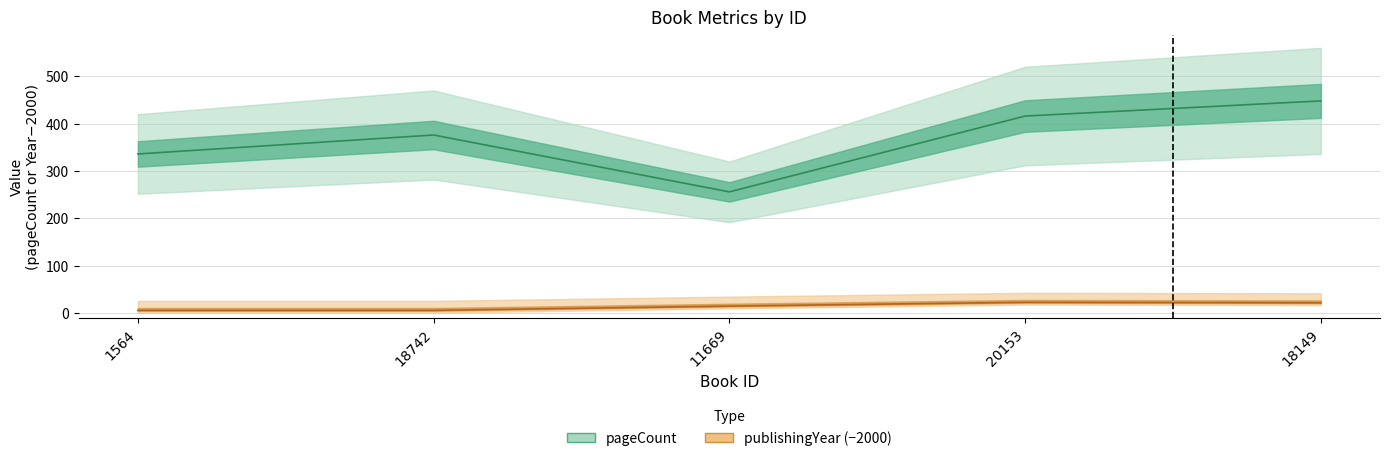

True or false: pageCount has more than 0 interior local peaks.

True